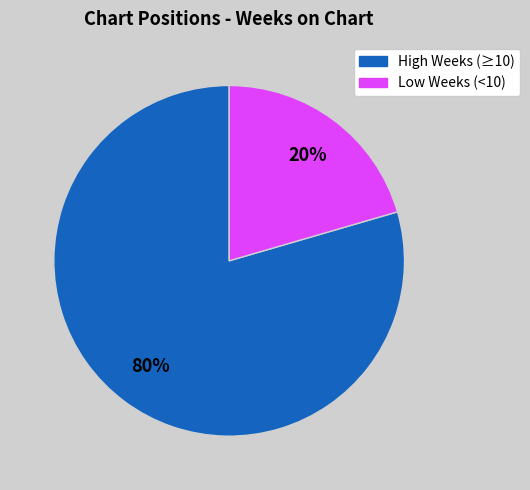

To the nearest percent, what is the average slice percentage?

50%